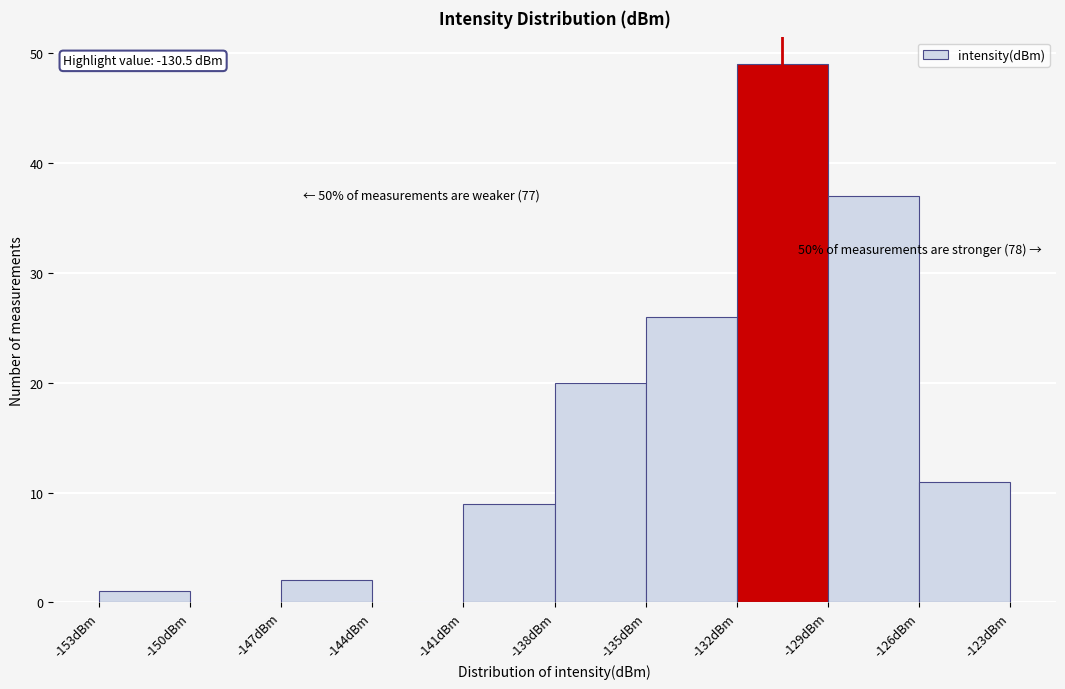

Which range on the x-axis has the tallest bar?

-132 to -129